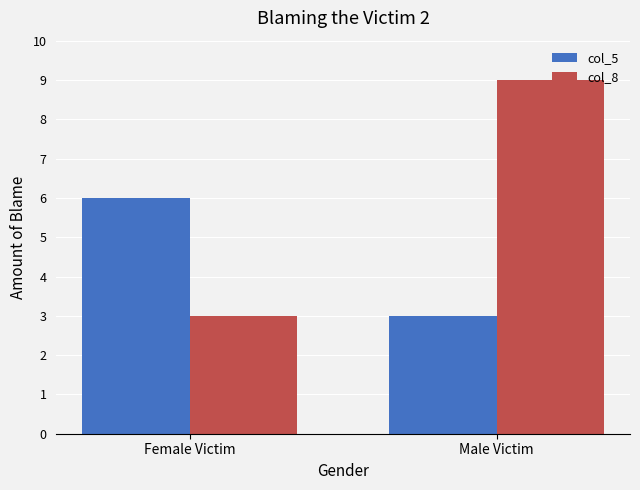

Which series has the widest spread of values?

col_8